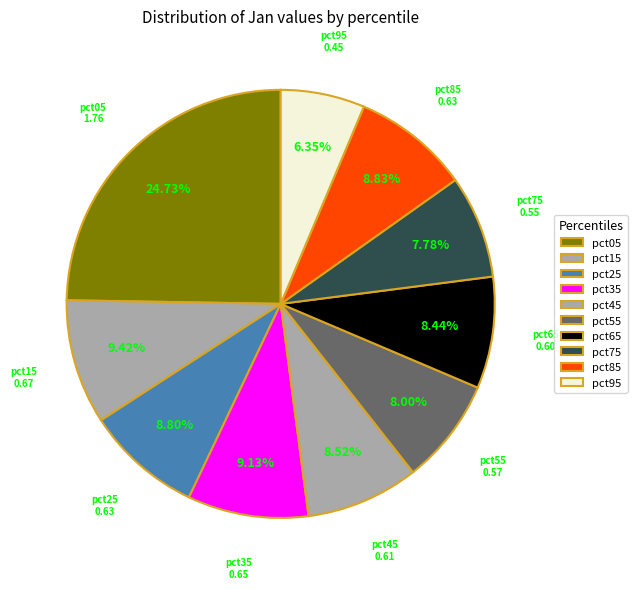

How many segments does this pie chart have?

10